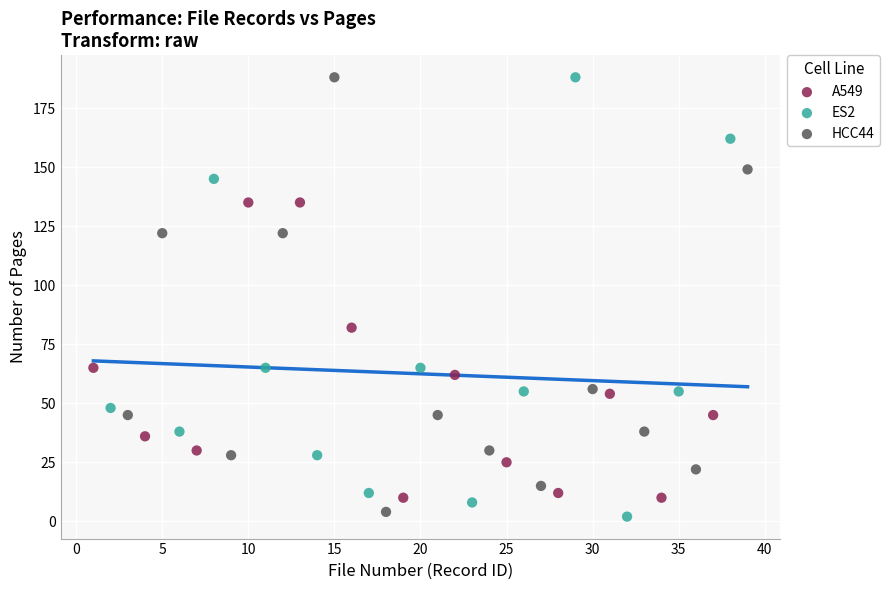

Which series reaches the minimum Y coordinate?

ES2